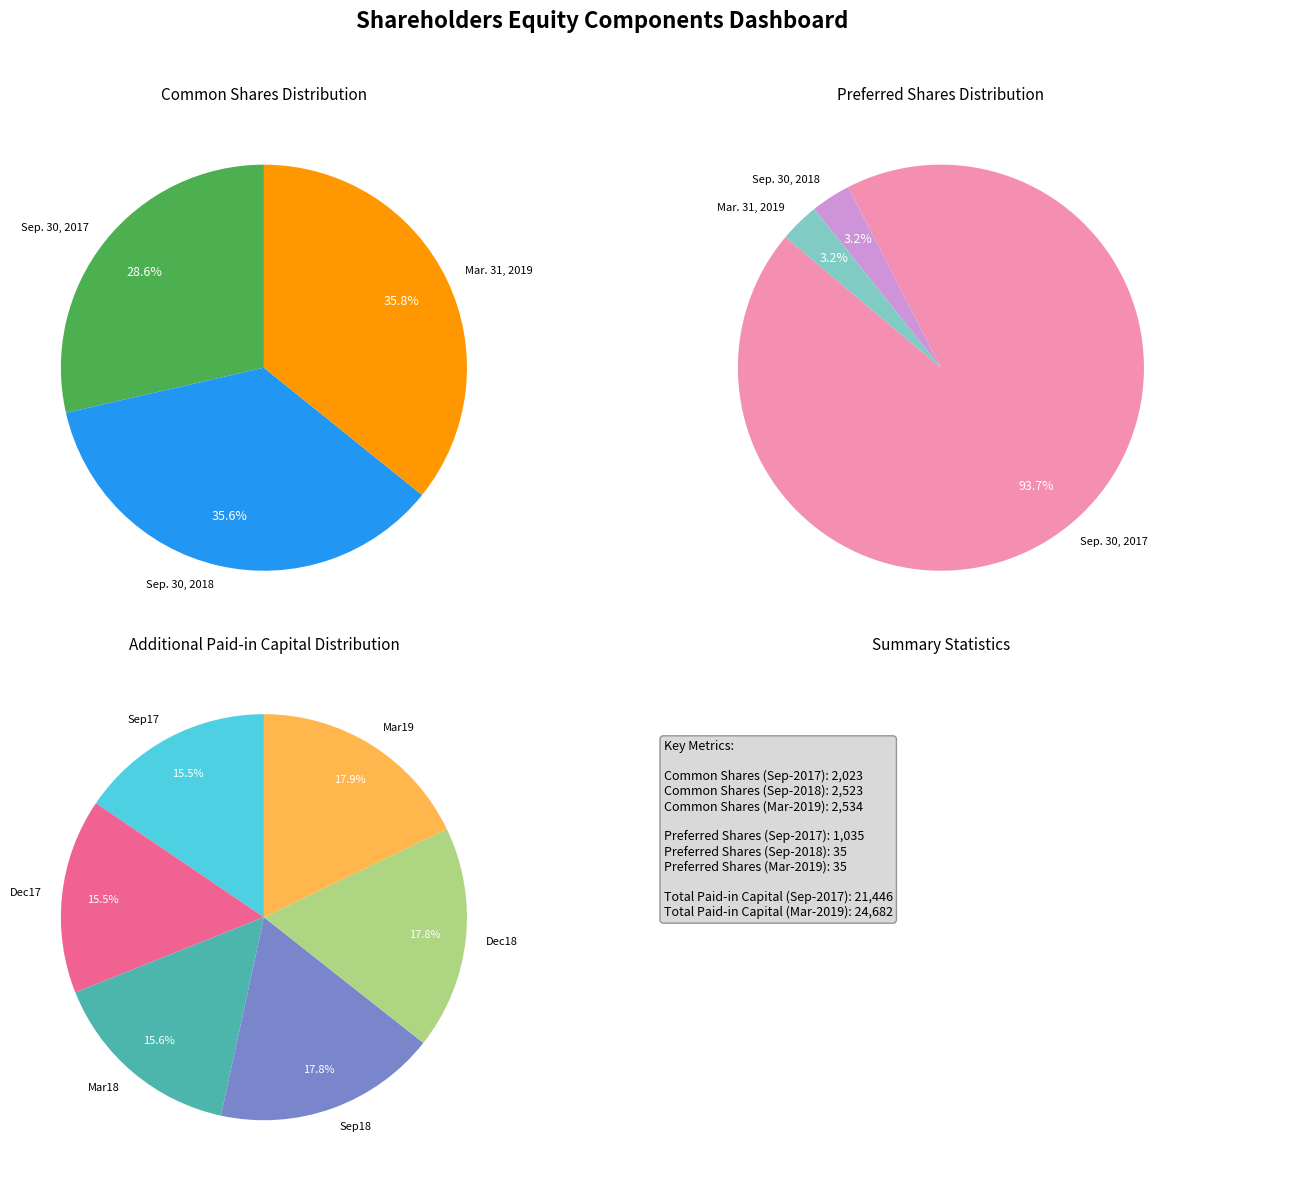

Does Sep. 30, 2017 represent more than half of the total?

No